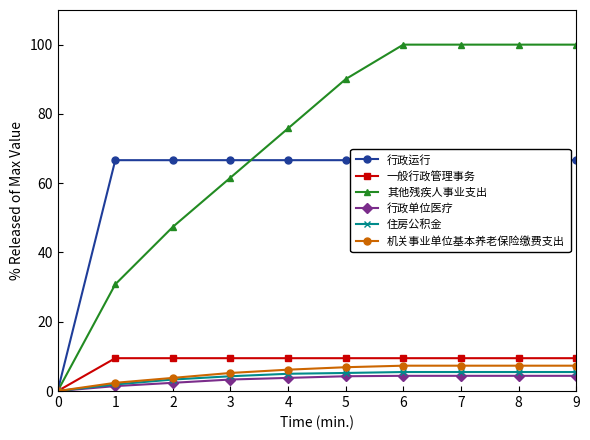

List the labels in order of 行政运行 value, largest first.

1, 2, 3, 4, 5, 6, 7, 8, 9, 0